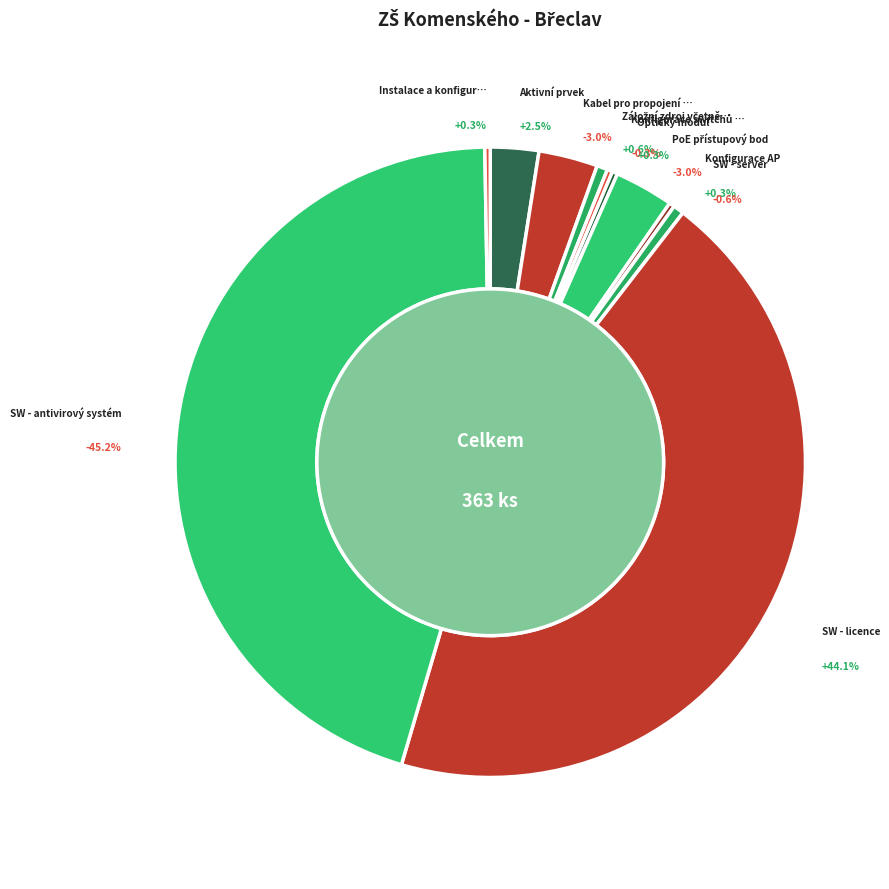

To the nearest percent, what is the difference between the Konfigurace AP and PoE přístupový bod slice percentages?

3%